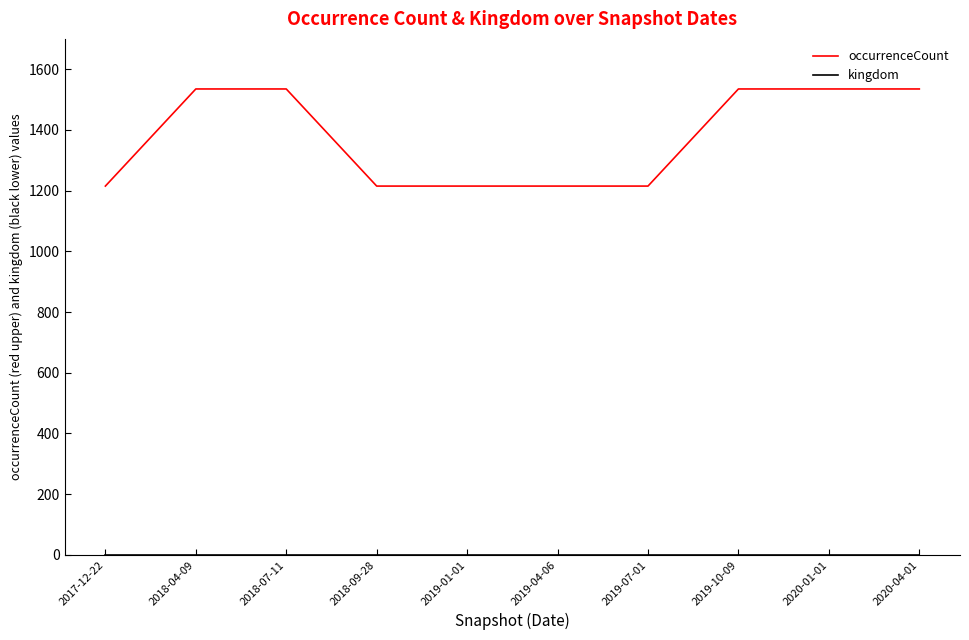

Which series has the widest spread of values?

occurrenceCount